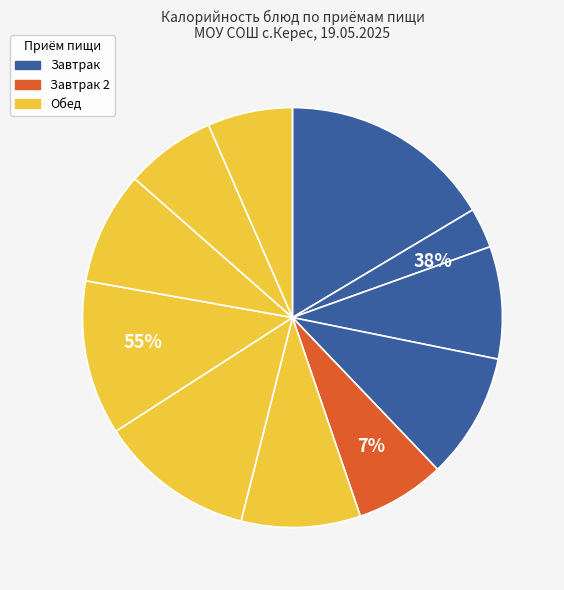

To the nearest percent, what portion does чай сладкий с лимоном represent?

3%